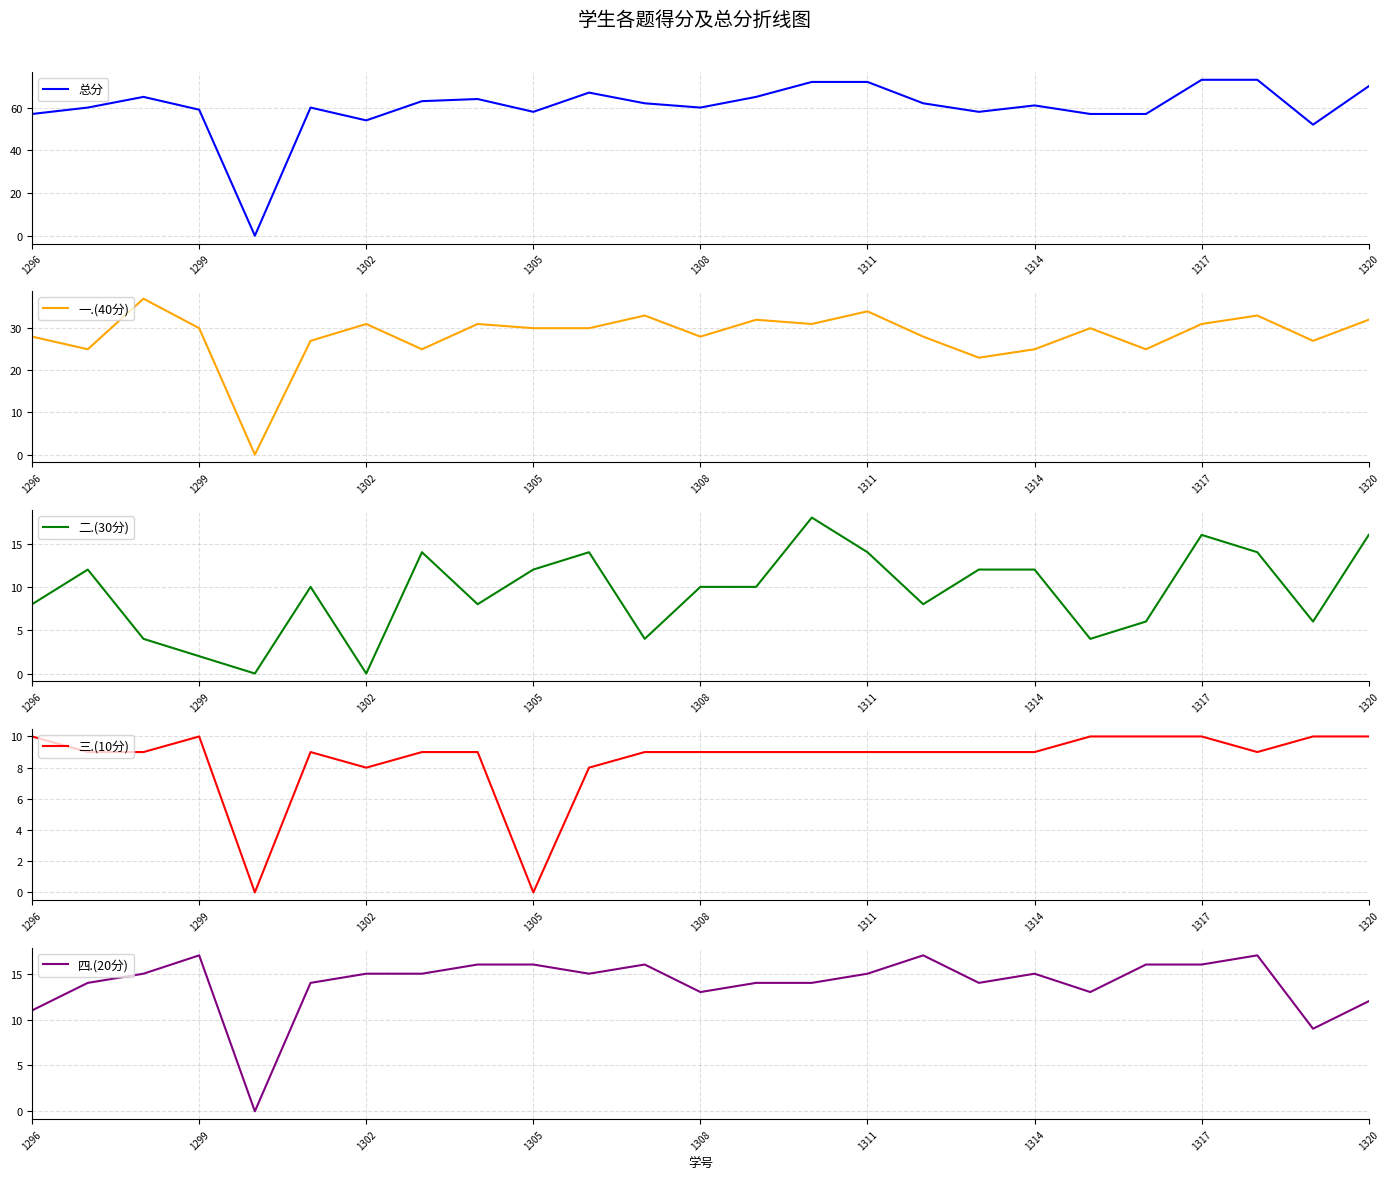

Is it true that 三.(10分) equals 16 at 14?

False